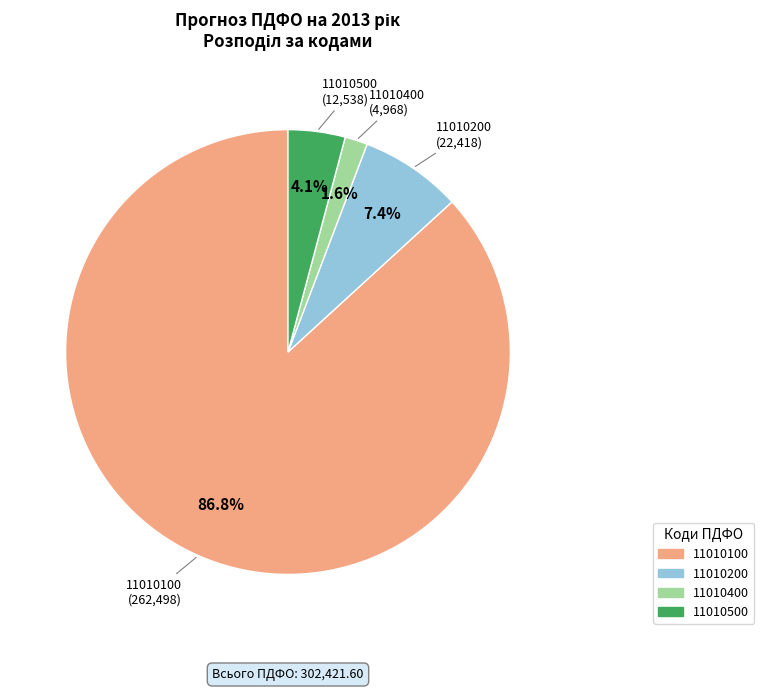

The 11010100 slice represents 87% of the pie. True or false?

True